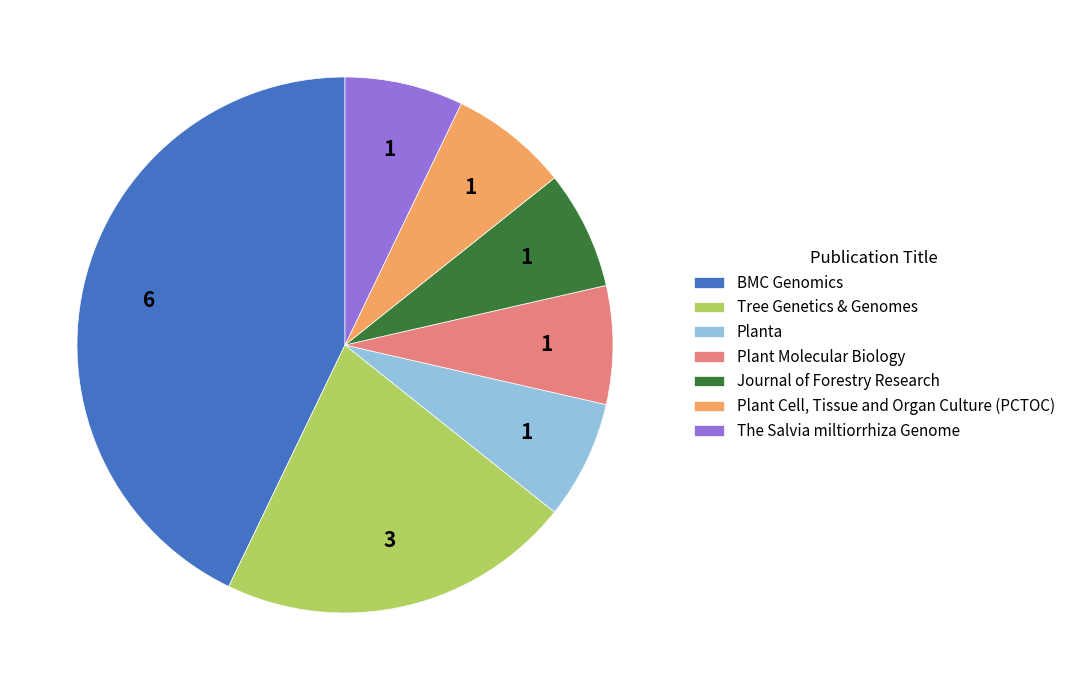

Which category has the biggest portion of the pie?

BMC Genomics